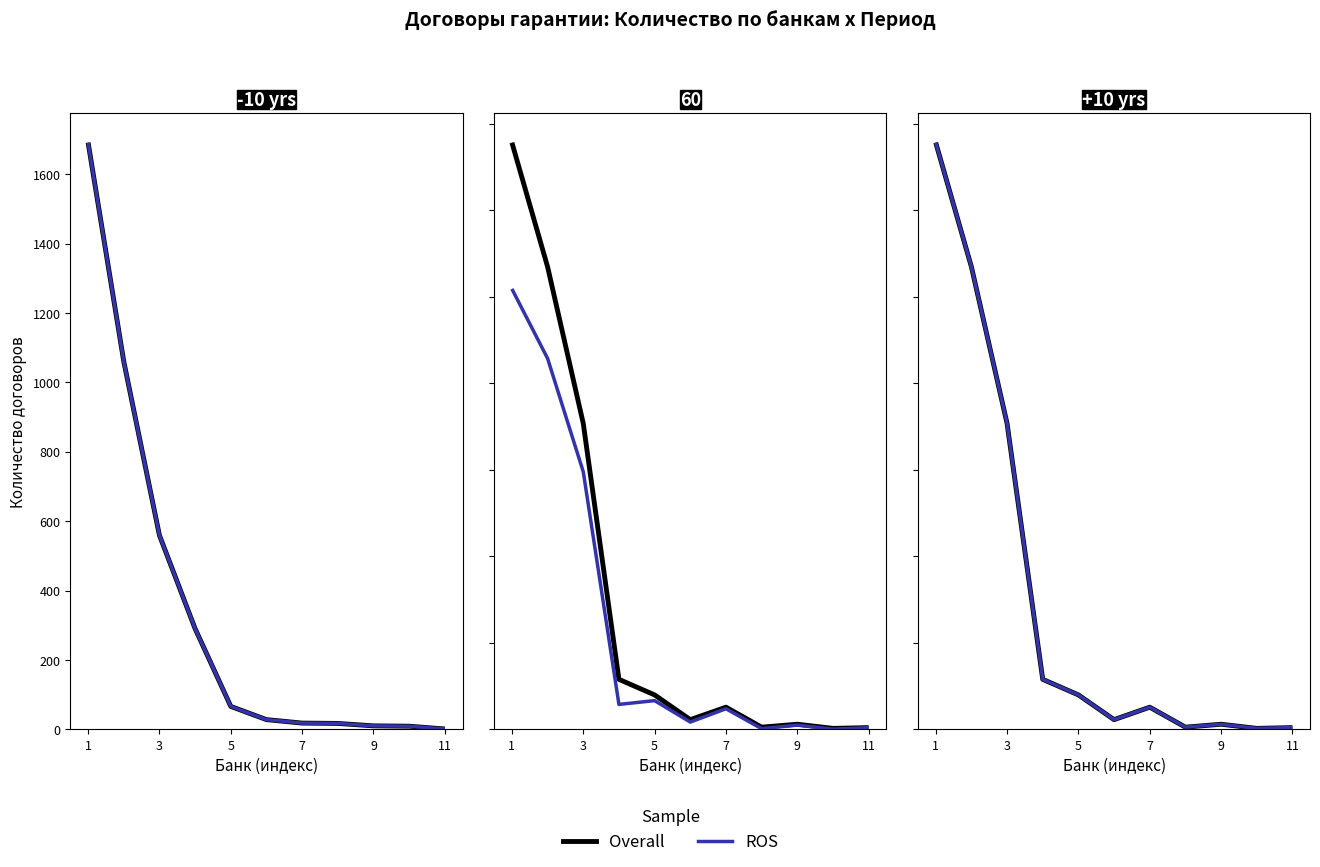

Count the number of data series in this chart.

2